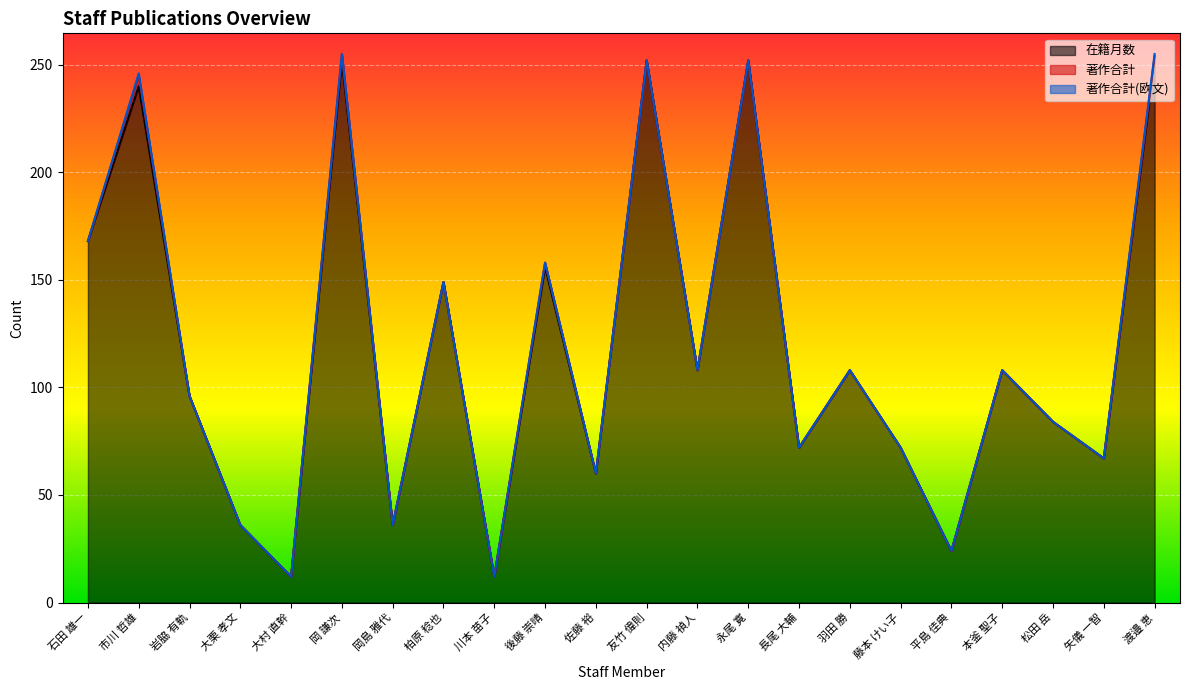

What position from the left is 柏原 稔也?

8